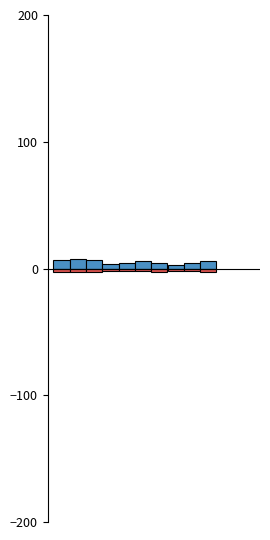

How many groups of bars are there?

10